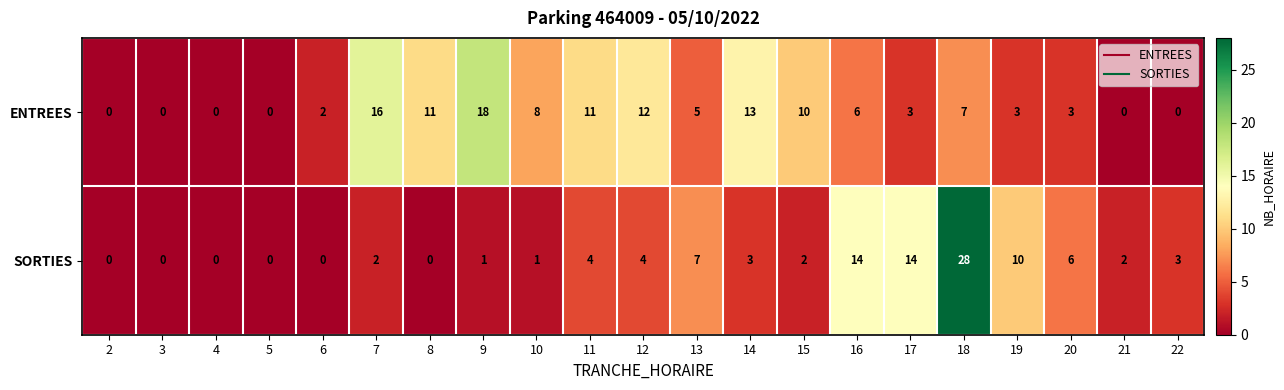

The value of SORTIES at 8 is -13. True or false?

False